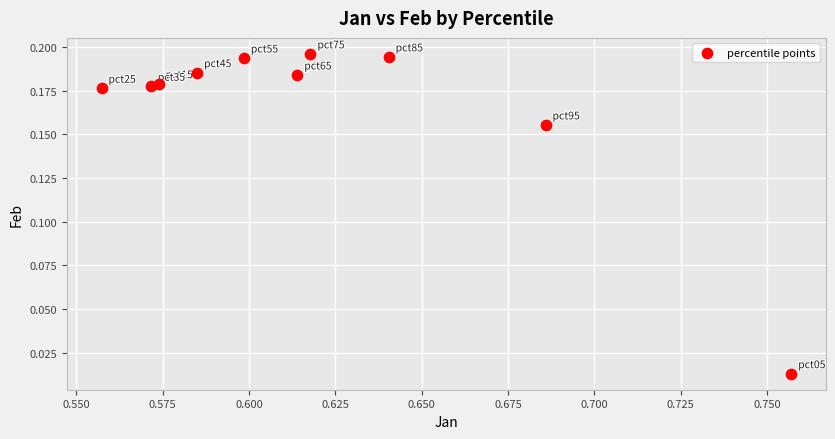

What is the average X value?

0.6